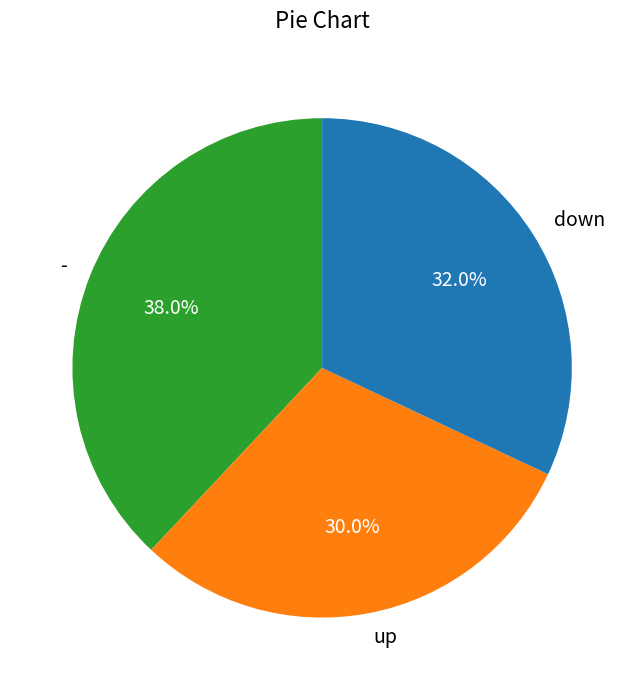

Does any single category account for the majority?

No